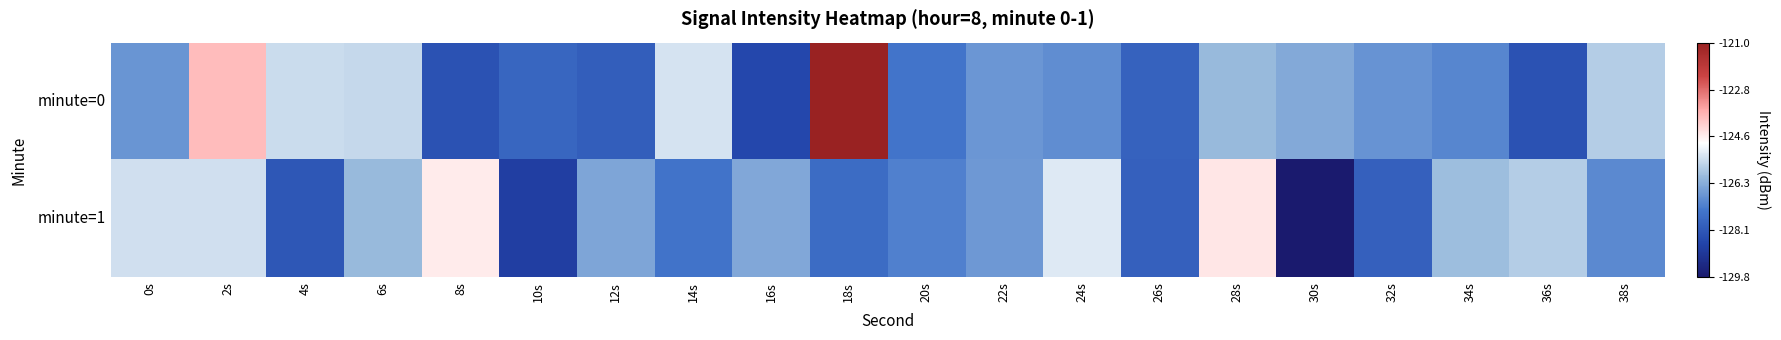

Which category has the highest value across all series?

18s